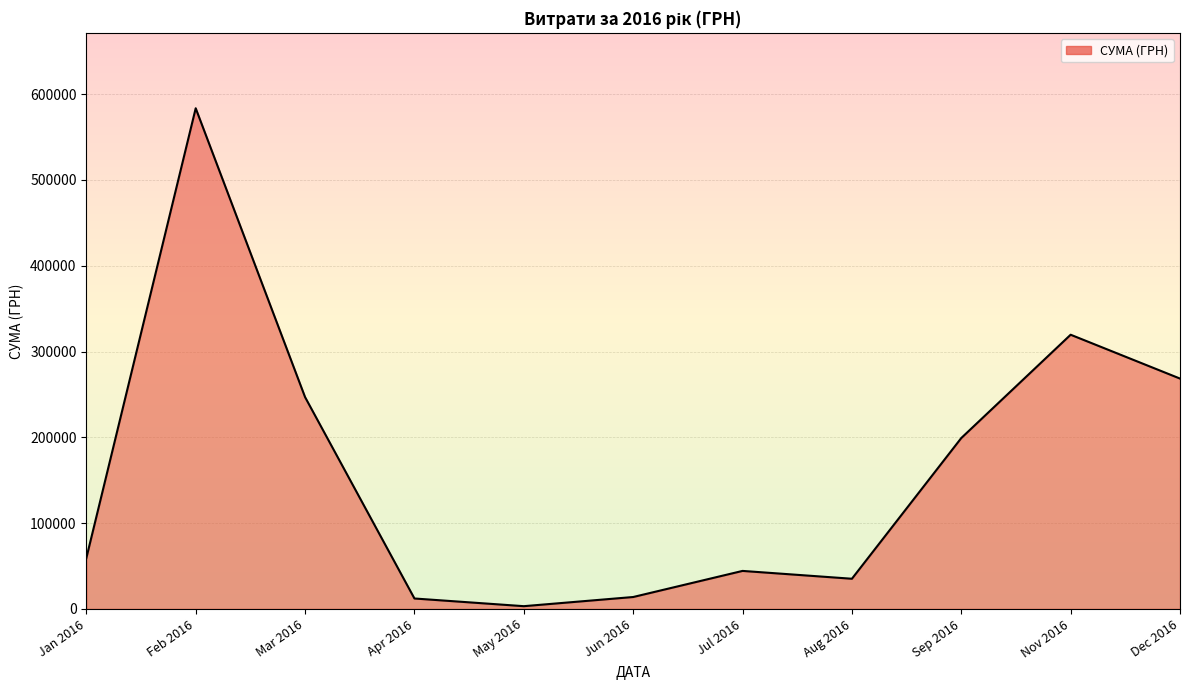

What is the difference between the maximum and minimum values?

580399.0